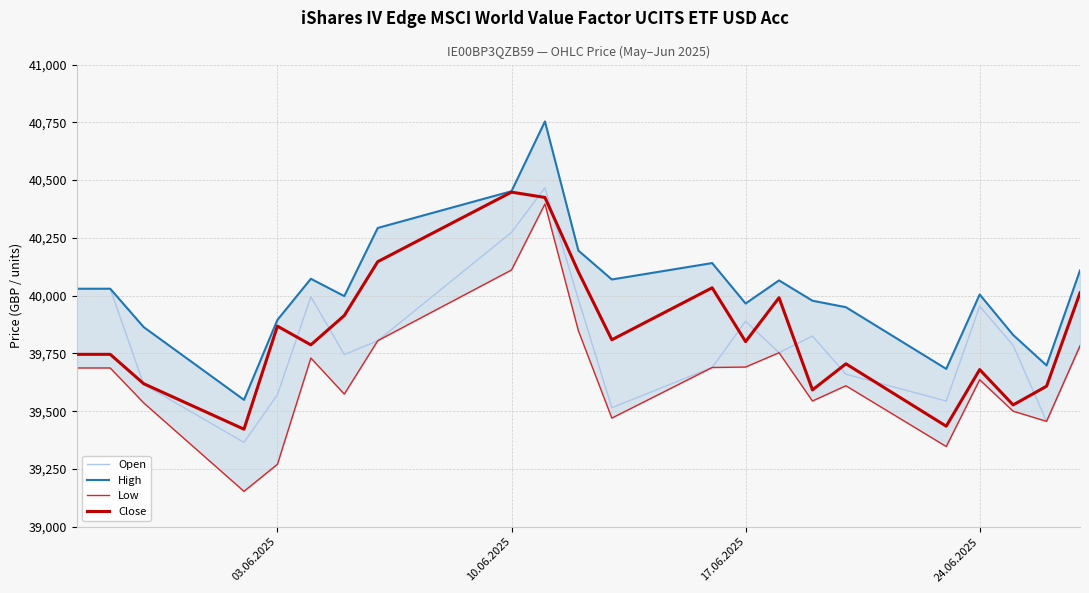

At which label is Open closest to 39916?

17.06.2025